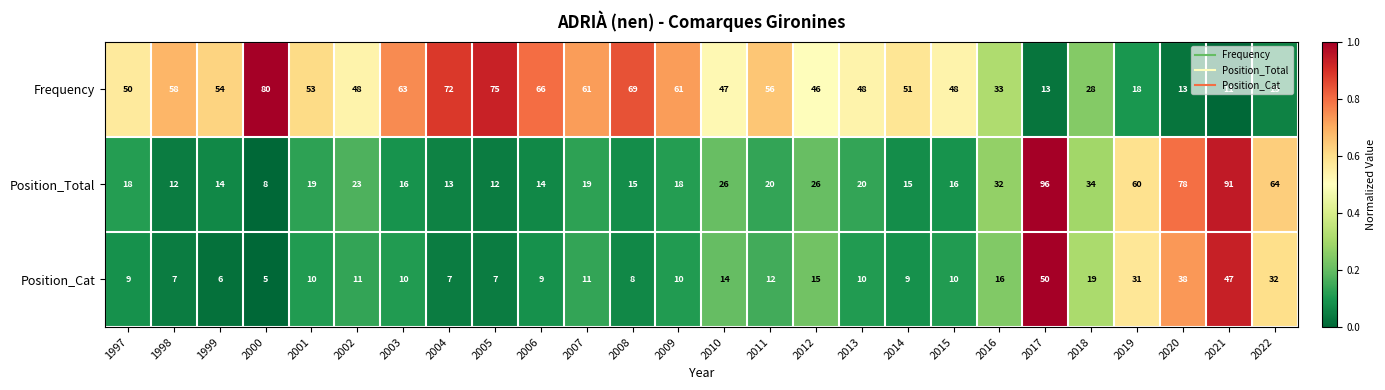

What is the maximum value shown in the chart?

96